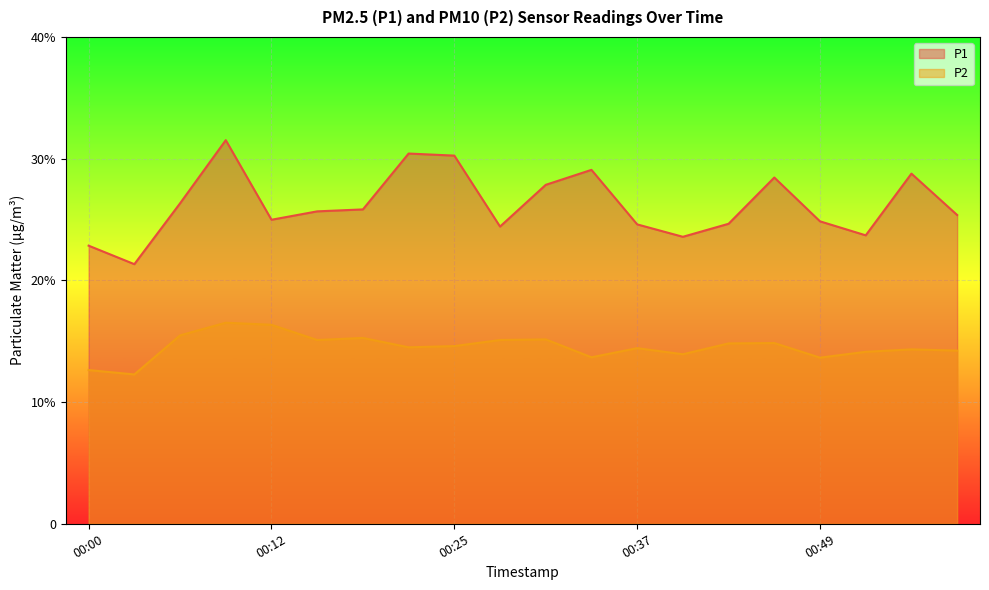

The value of P1 at 00:43 is 8.0. True or false?

False